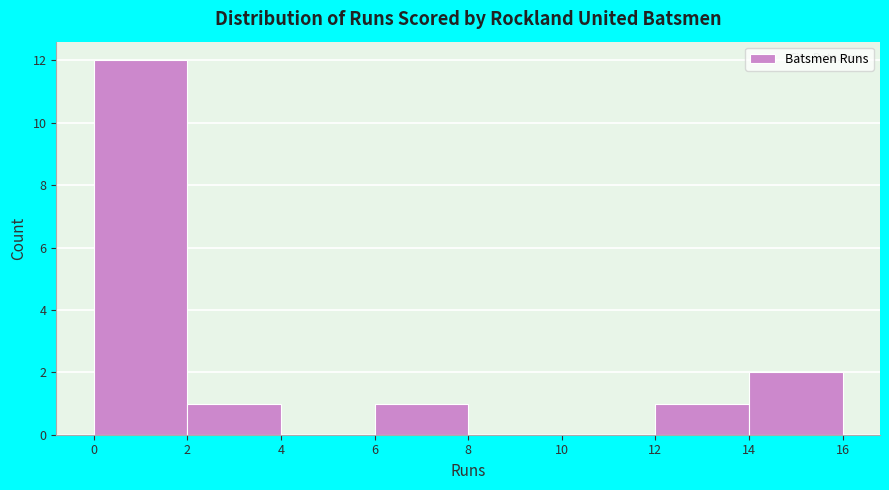

Which range on the x-axis has the tallest bar?

0 to 2